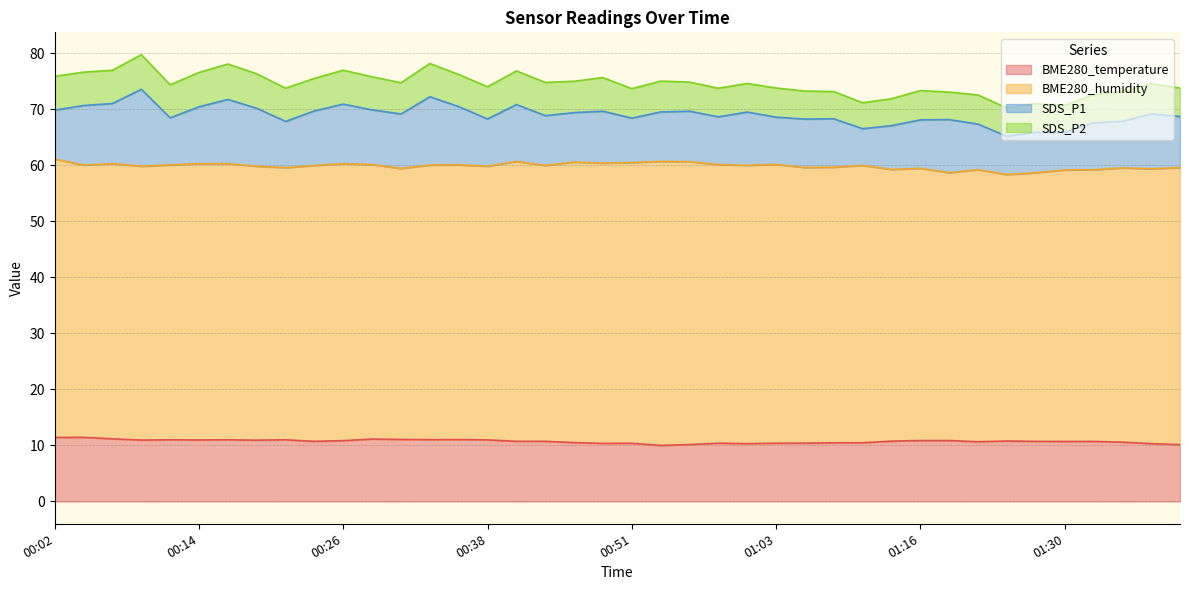

What is the label of the 18th point from the right?

00:56